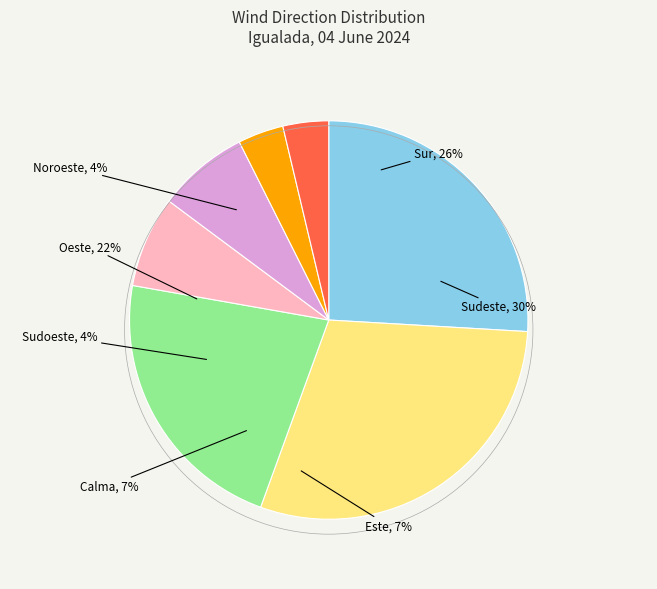

To the nearest percent, what is the average slice percentage?

14%